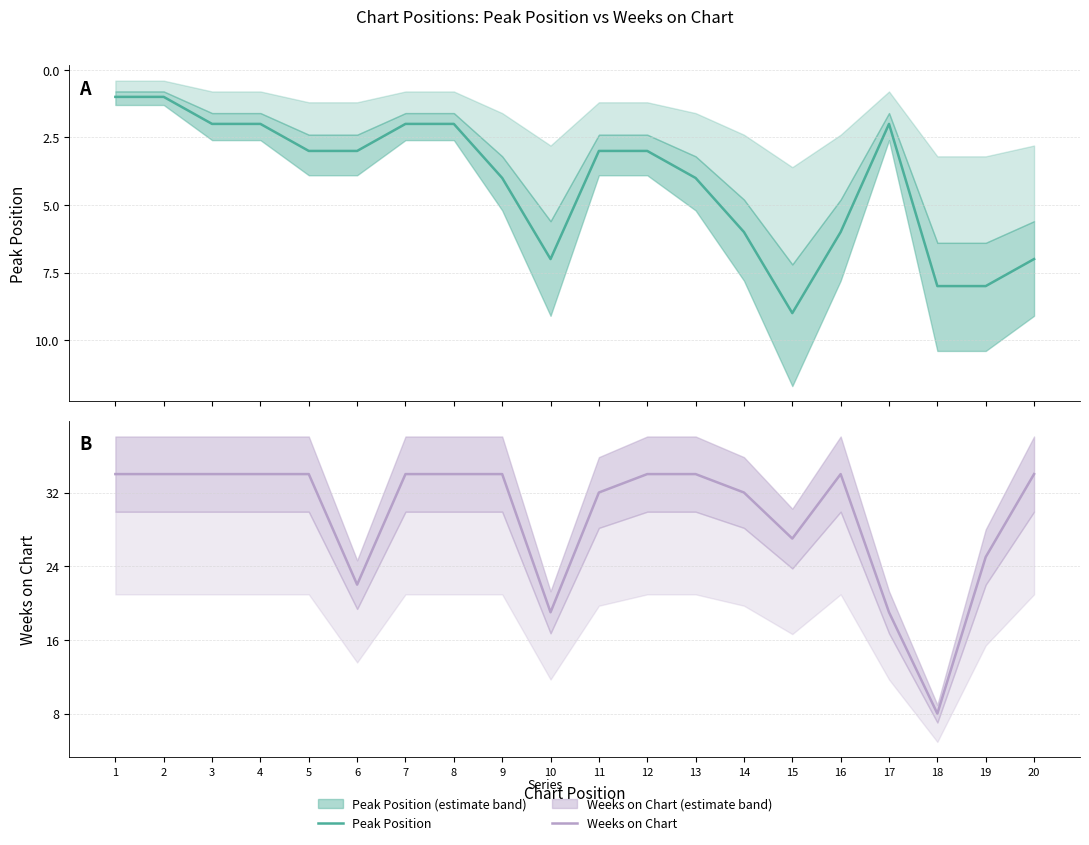

Rank the categories by Peak Position value from highest to lowest.

15, 18, 19, 10, 20, 14, 16, 9, 13, 5, 6, 11, 12, 3, 4, 7, 8, 17, 1, 2